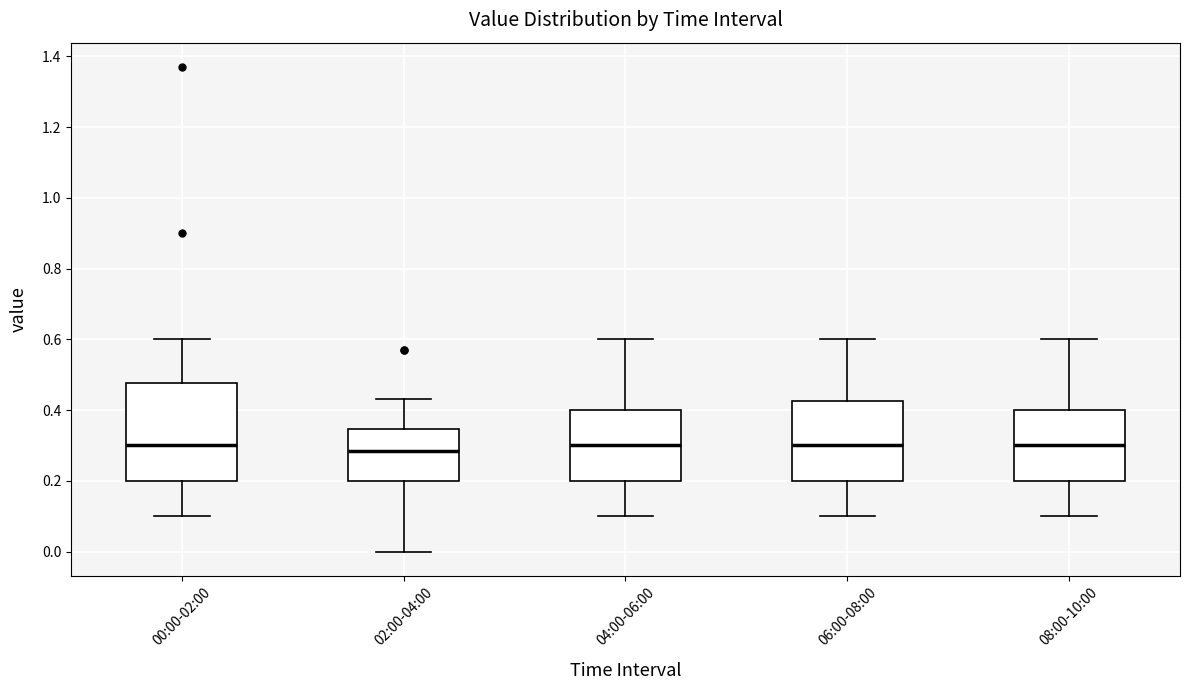

Where is the upper edge of the box for 00:00-02:00 on the y-axis? The values are not printed on the chart, so give them approximately, as read against the axis.

0.48